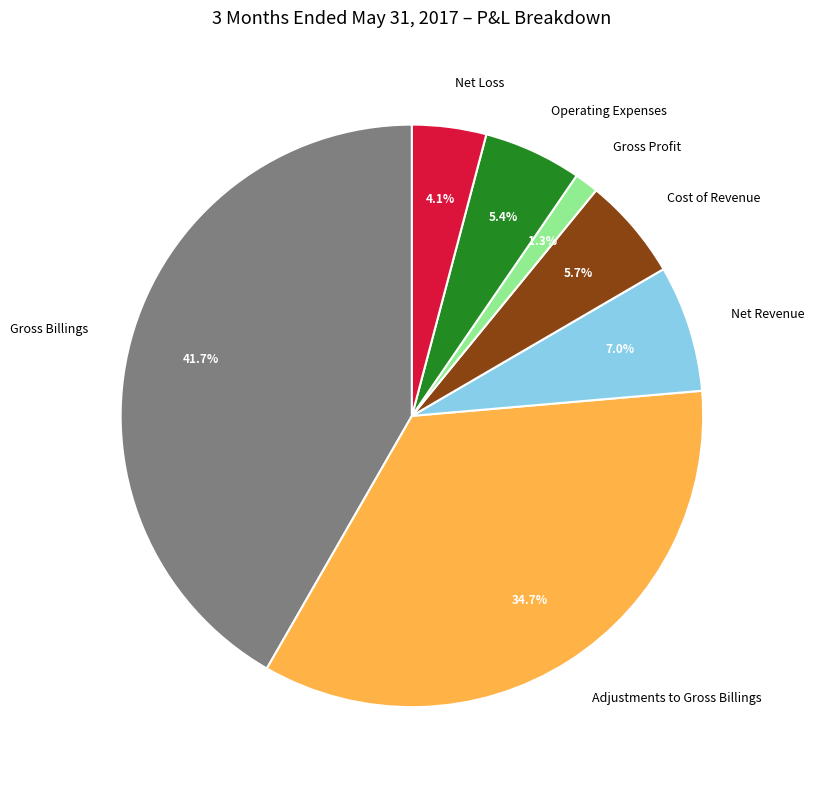

Does any single category account for the majority?

No